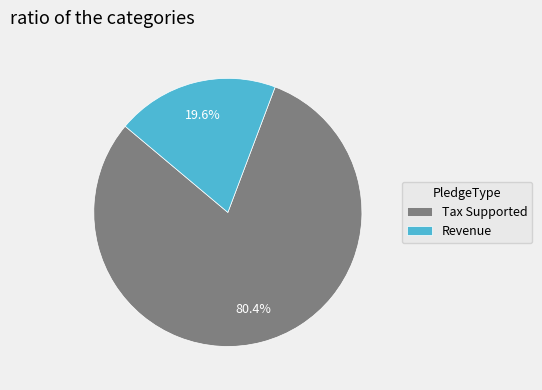

Is there any slice that represents more than half of the pie?

Yes